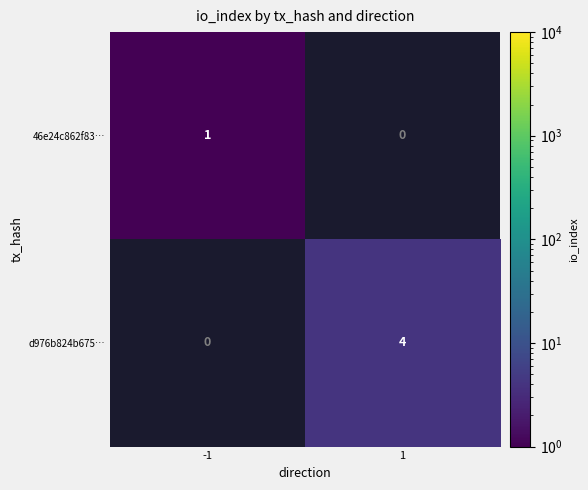

How many categories are shown in the chart?

2